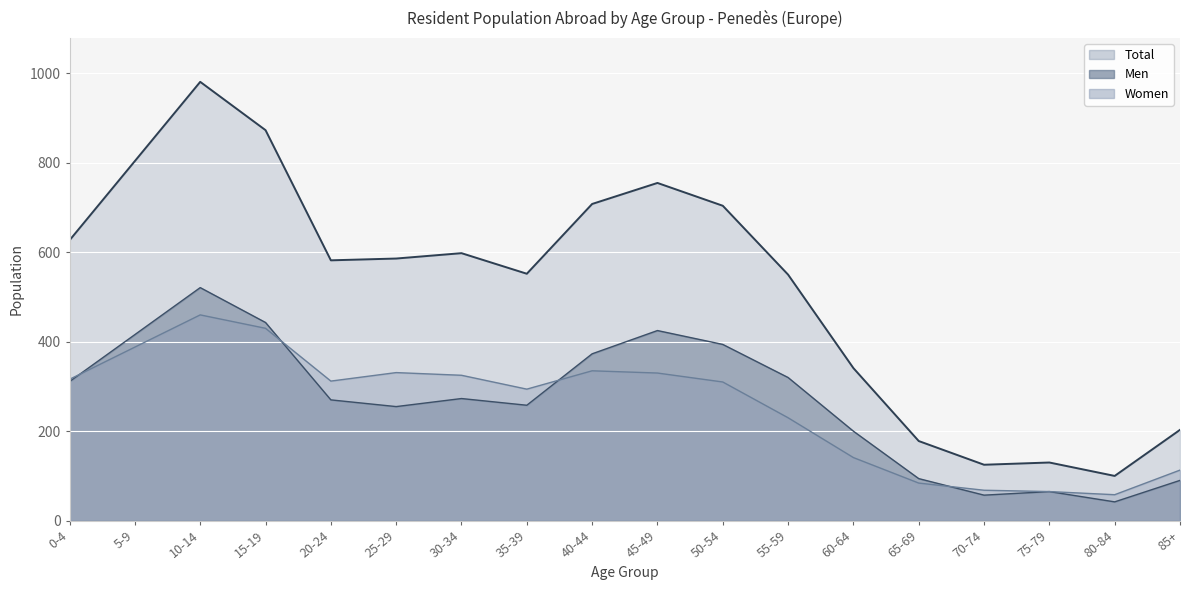

What is the average value of the Women series?

255